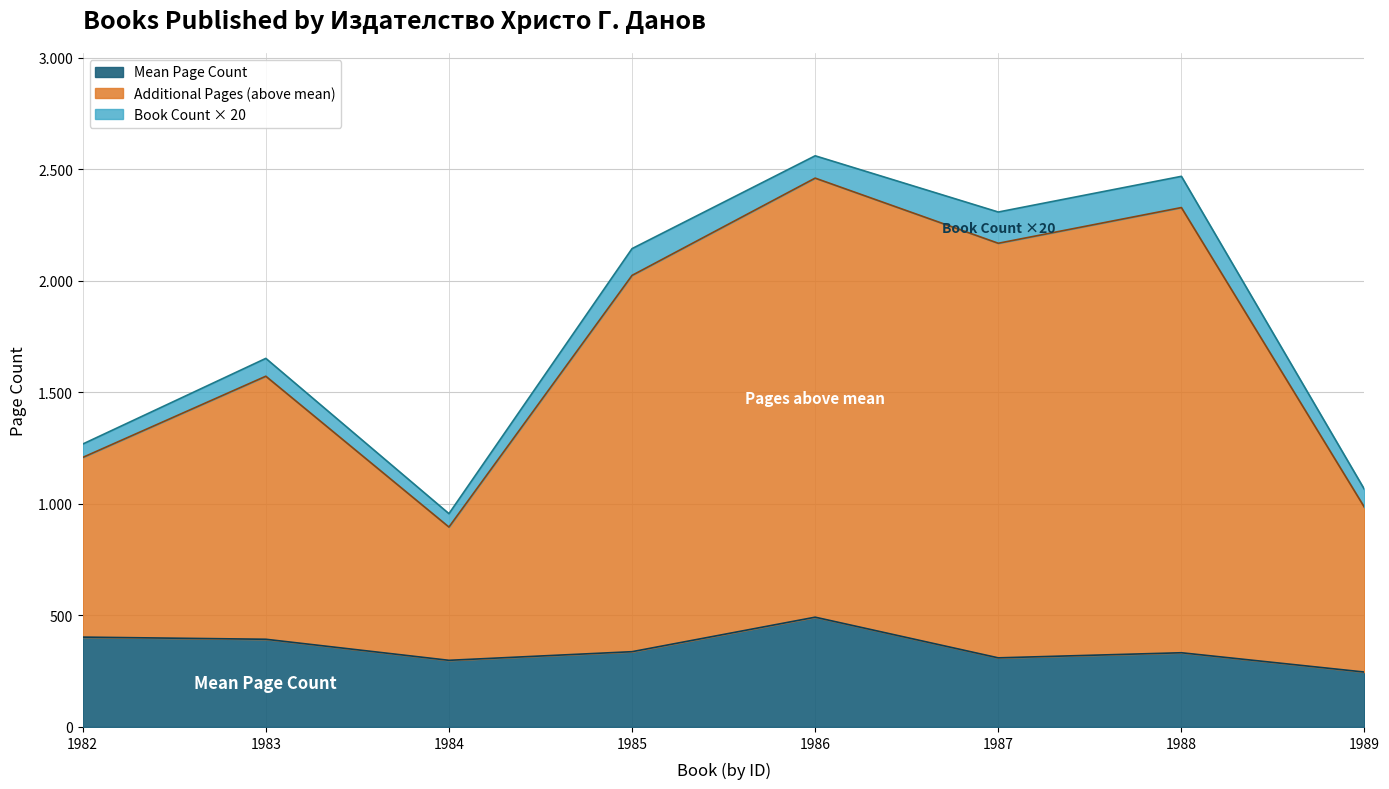

What are all the series names shown in the legend?

Mean Page Count, Additional Pages (above mean), Book Count × 20